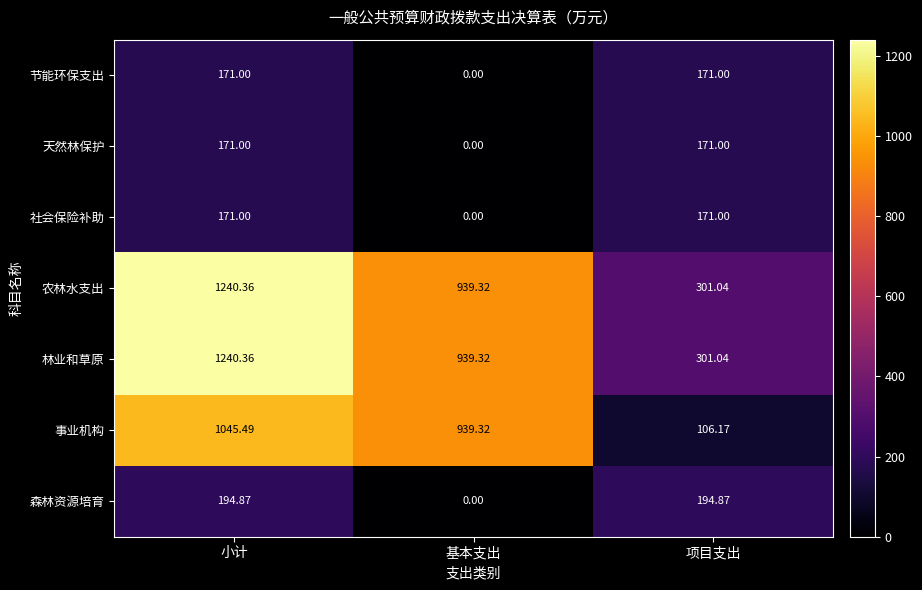

How many positive values does the 森林资源培育 series have?

2